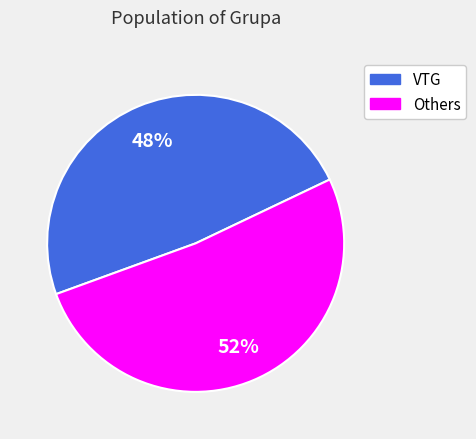

To the nearest percent, what is the average slice percentage?

50%